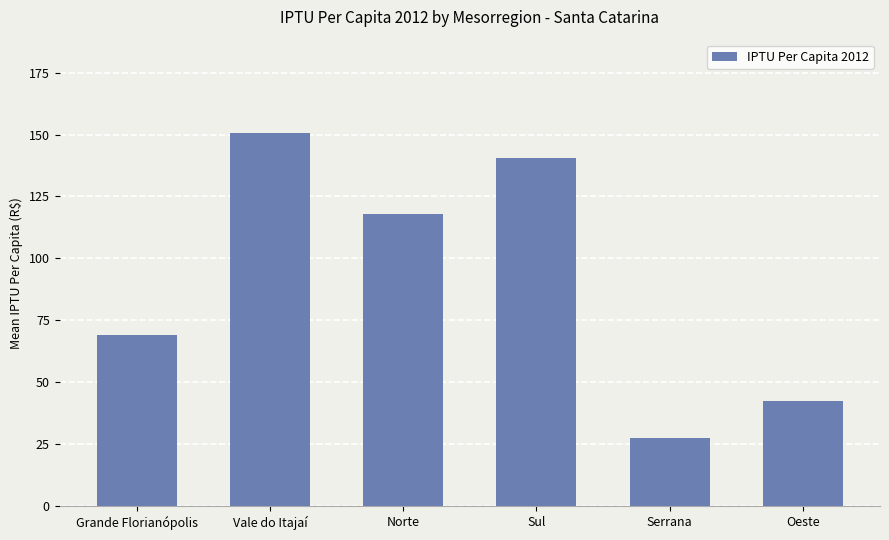

Which has a higher value, Vale do Itajaí or Sul?

Vale do Itajaí